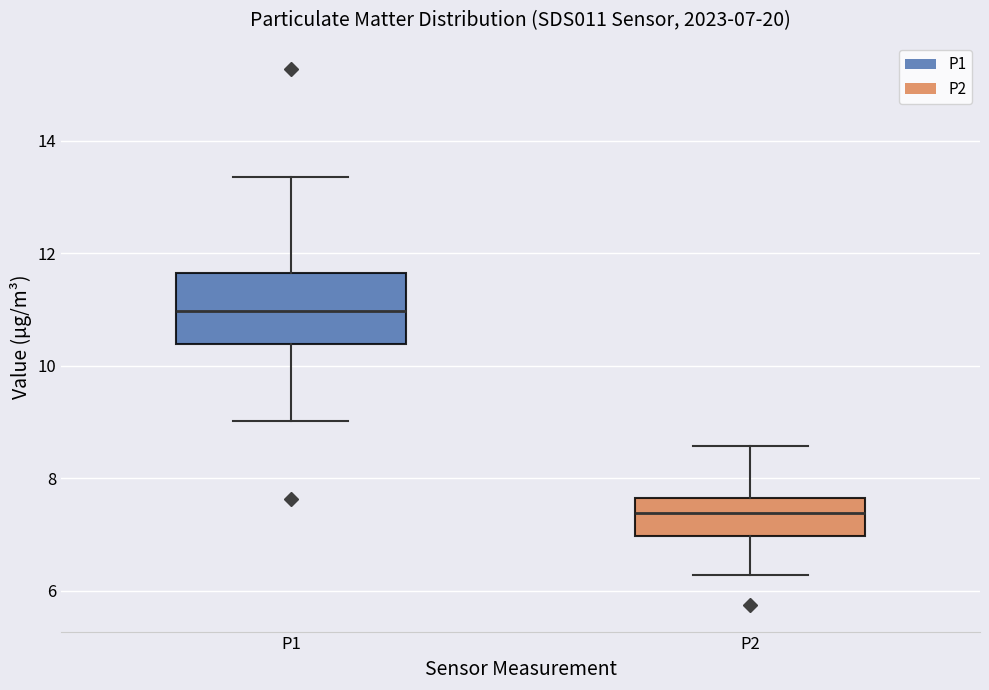

Comparing the boxes themselves (not the whiskers), which one is the tallest?

P1